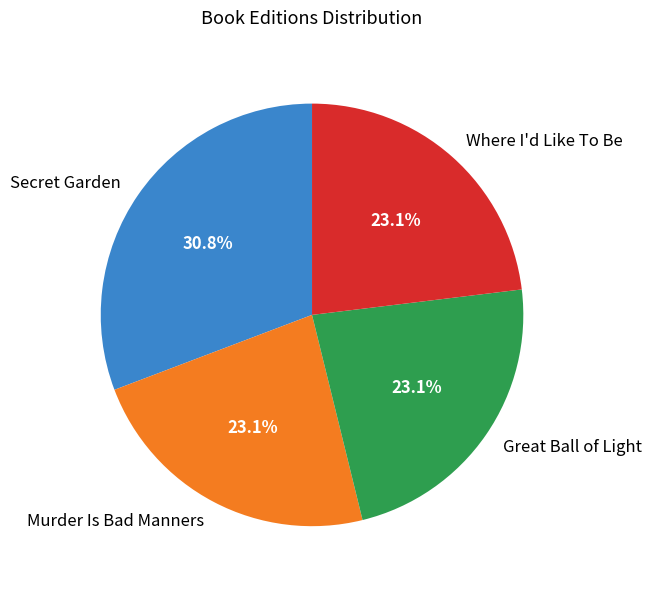

What is the total percentage of Great Ball of Light and Murder Is Bad Manners?

46.2%